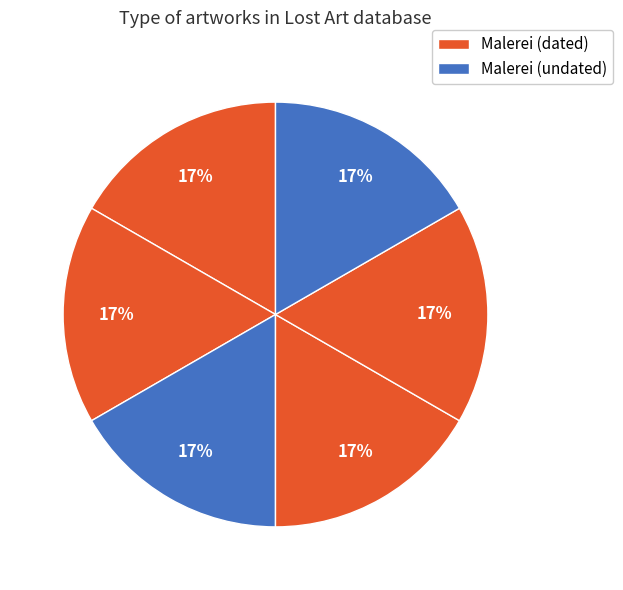

How many slices are in this pie chart?

6